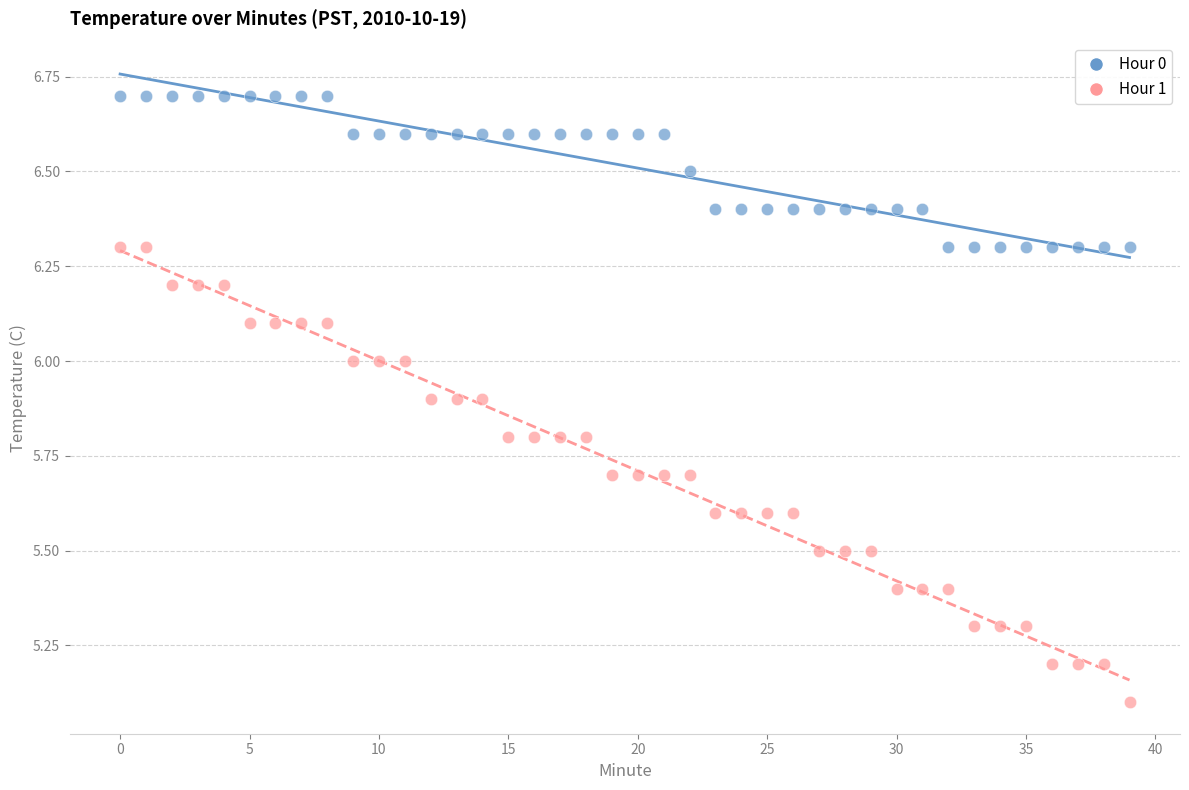

In the Hour 1 series, what Y value is closest to 5?

5.1